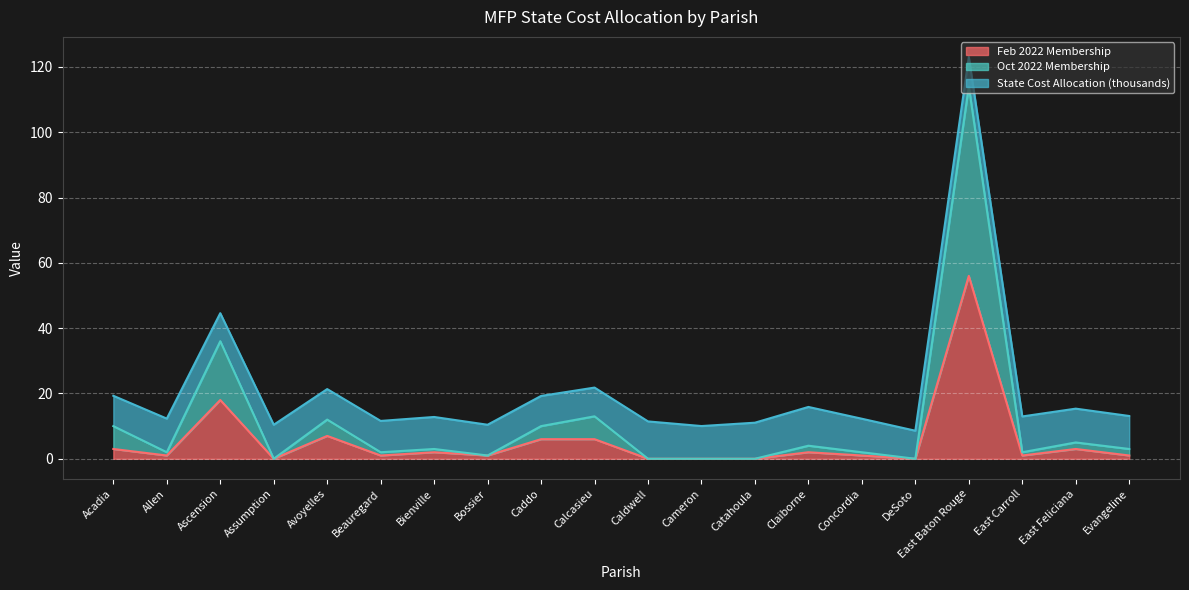

Where is Feb 2022 Membership nearest to the value 28?

Ascension